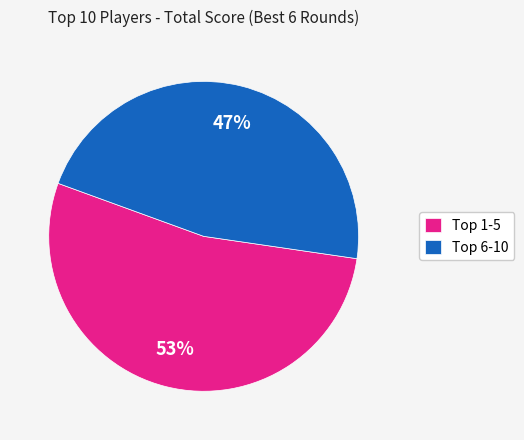

What is the smallest slice in the pie chart?

Top 6-10